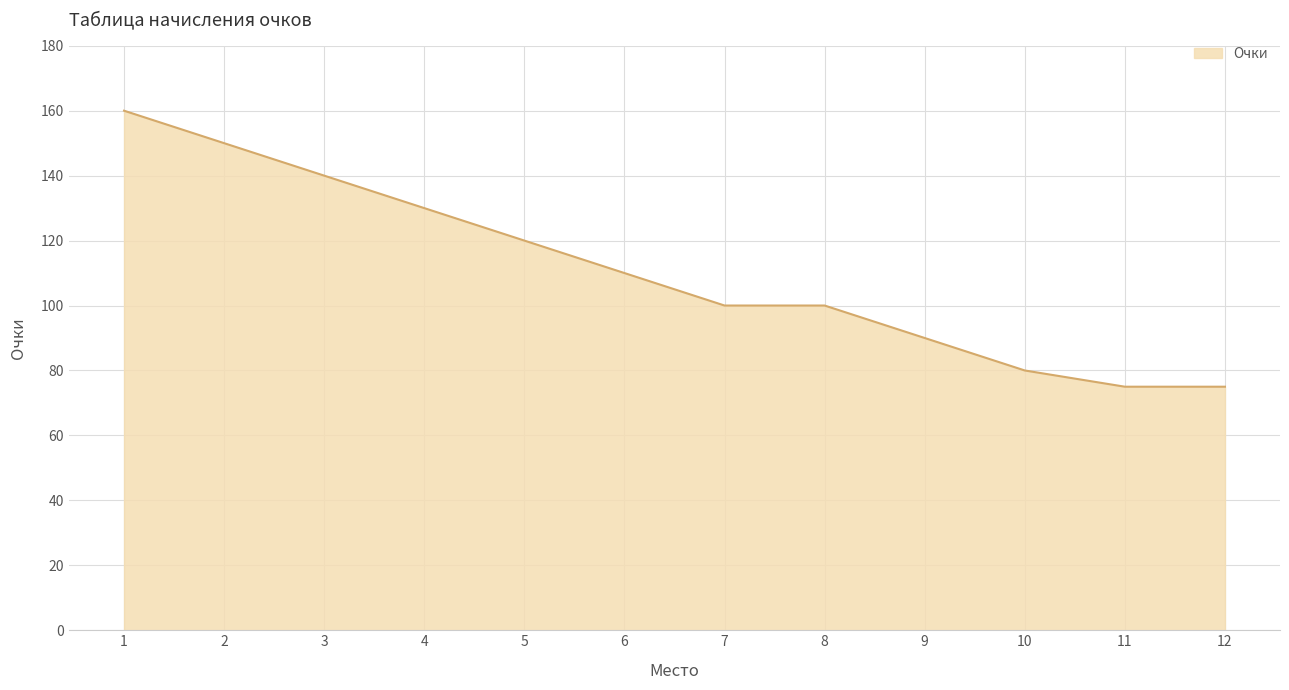

What is the greatest value displayed?

160